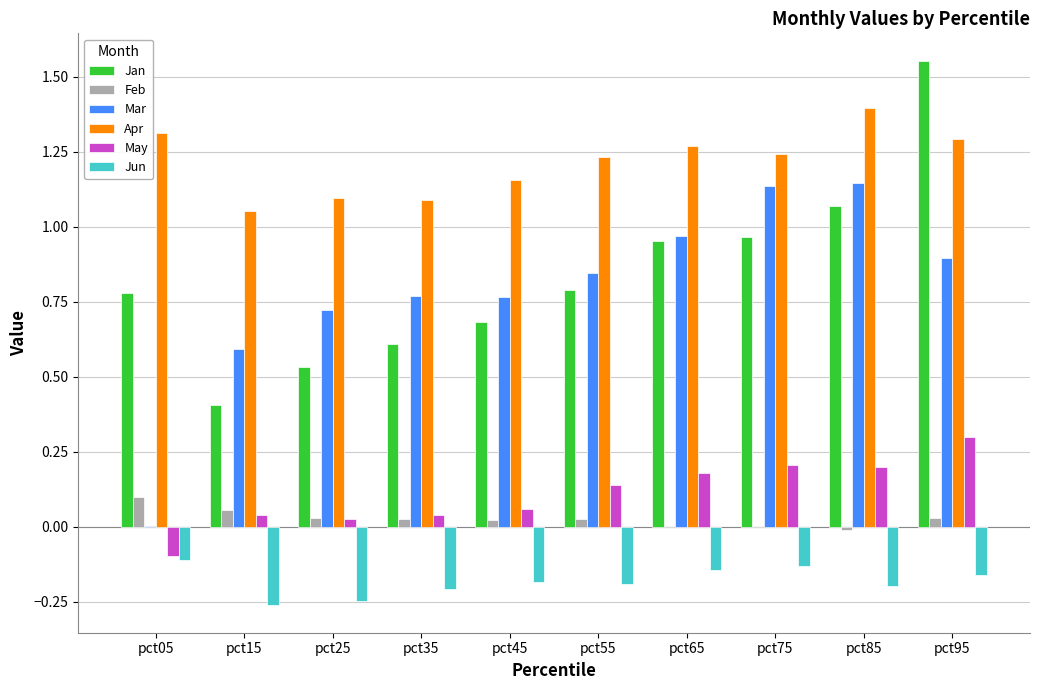

Are the bars horizontal?

No